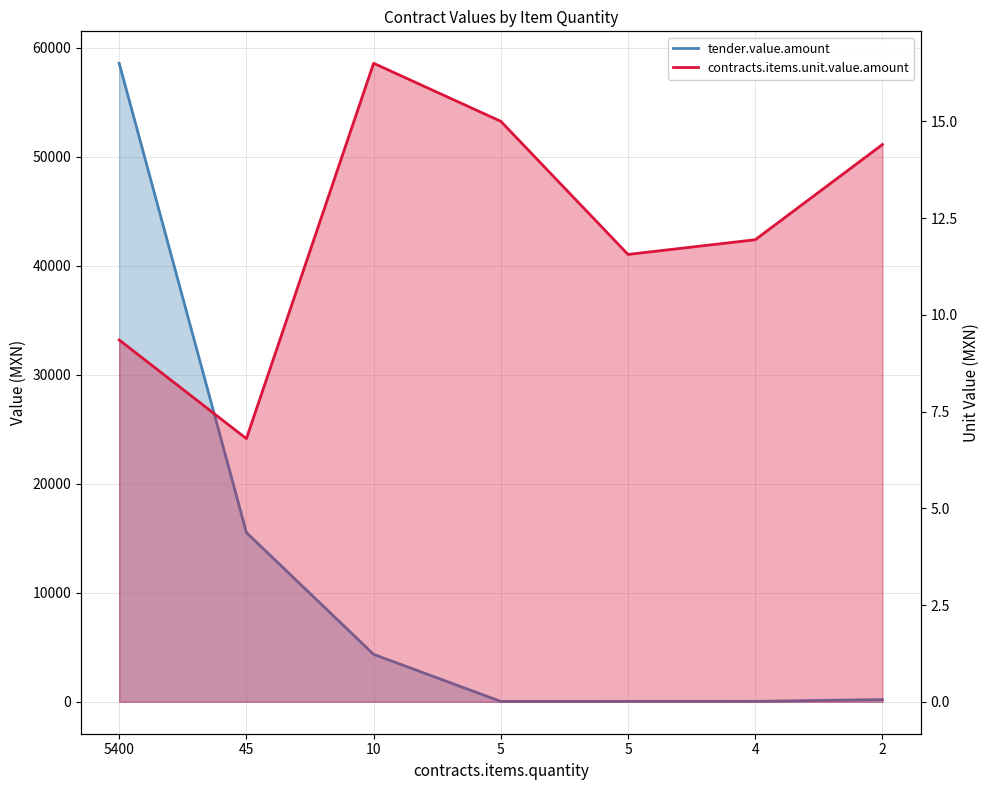

Rank the series by their average value, from highest to lowest.

tender.value.amount, contracts.items.unit.value.amount